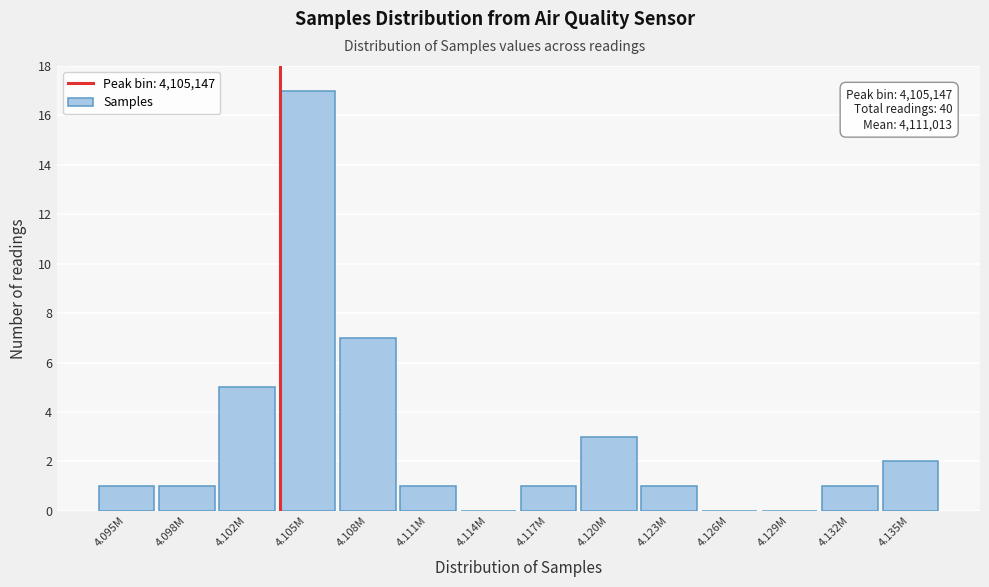

Reading left to right, list all the values displayed in this chart.

4.095M=1	4.098M=1	4.102M=5	4.105M=17	4.108M=7	4.111M=1	4.114M=0	4.117M=1	4.120M=3	4.123M=1	4.126M=0	4.129M=0	4.132M=1	4.135M=2